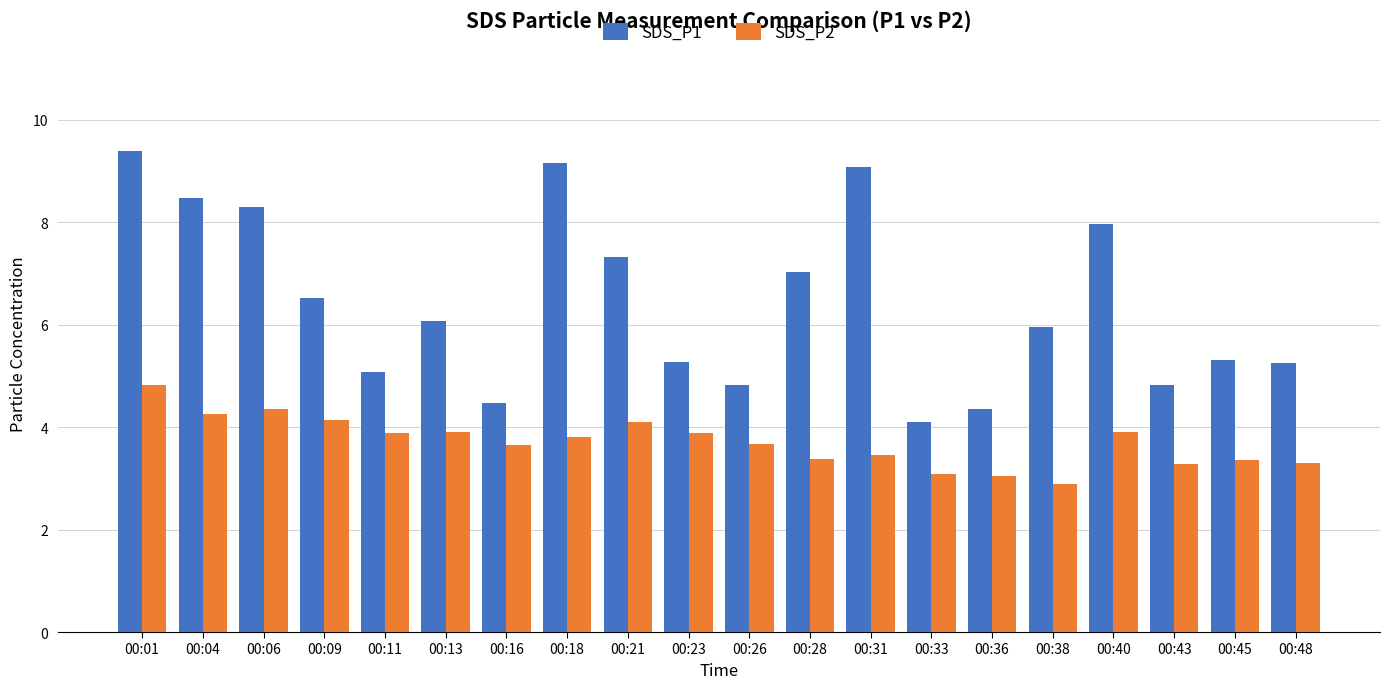

At which category is the sum across all series the highest?

00:01